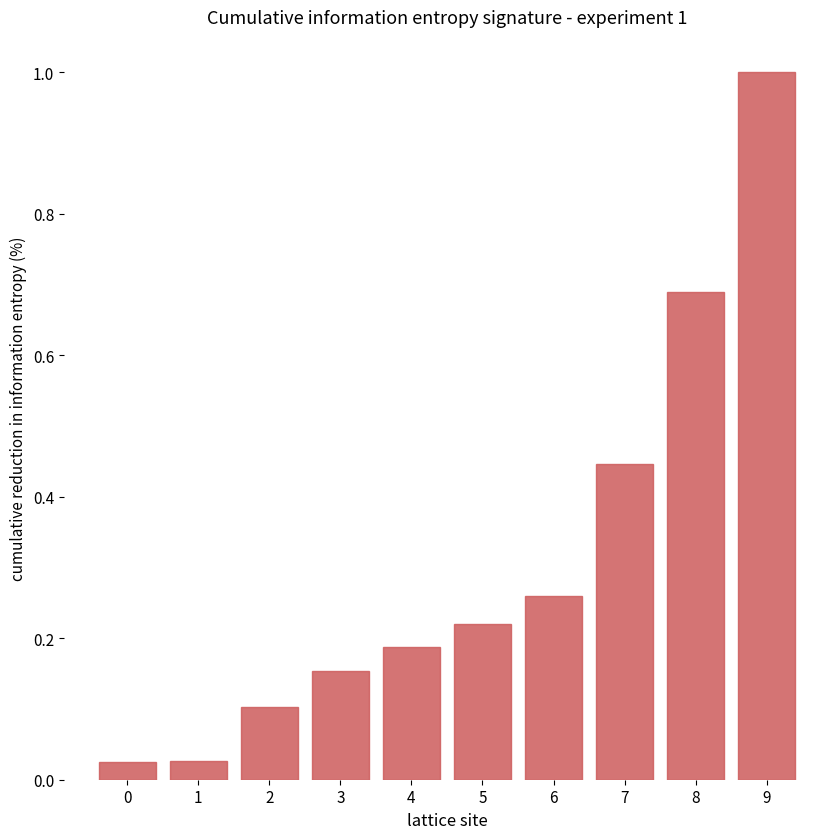

How many bars are there in total?

10